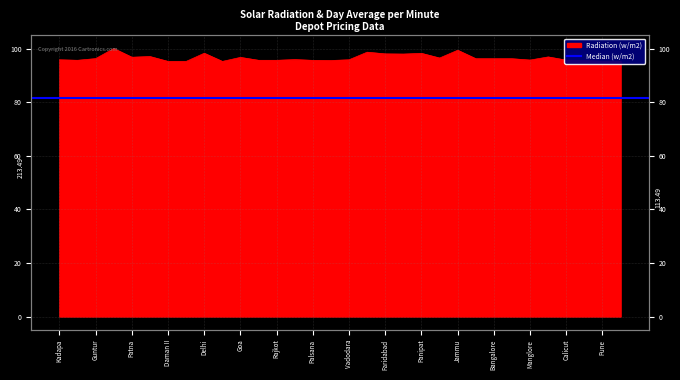

How many categories are shown in the chart?

32